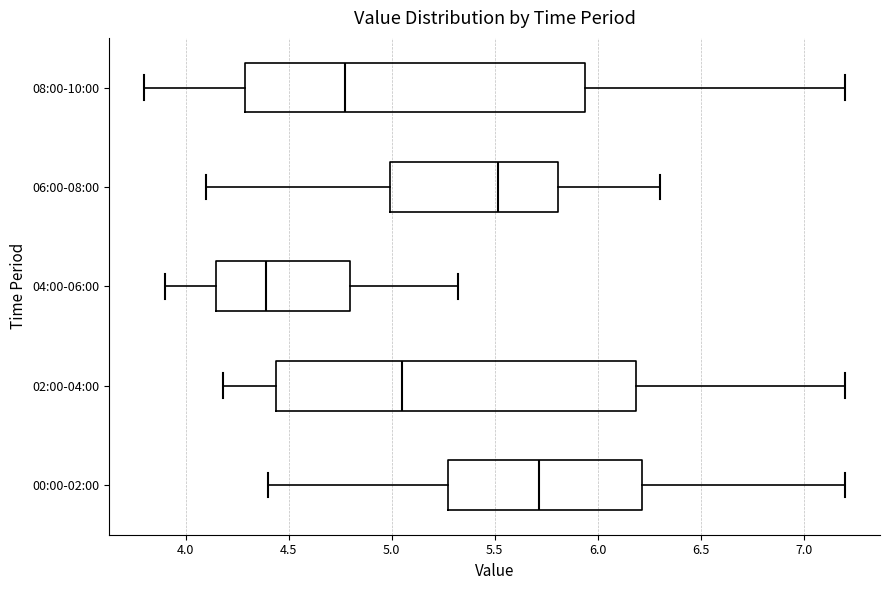

Which box's median line is the furthest to the right?

00:00-02:00